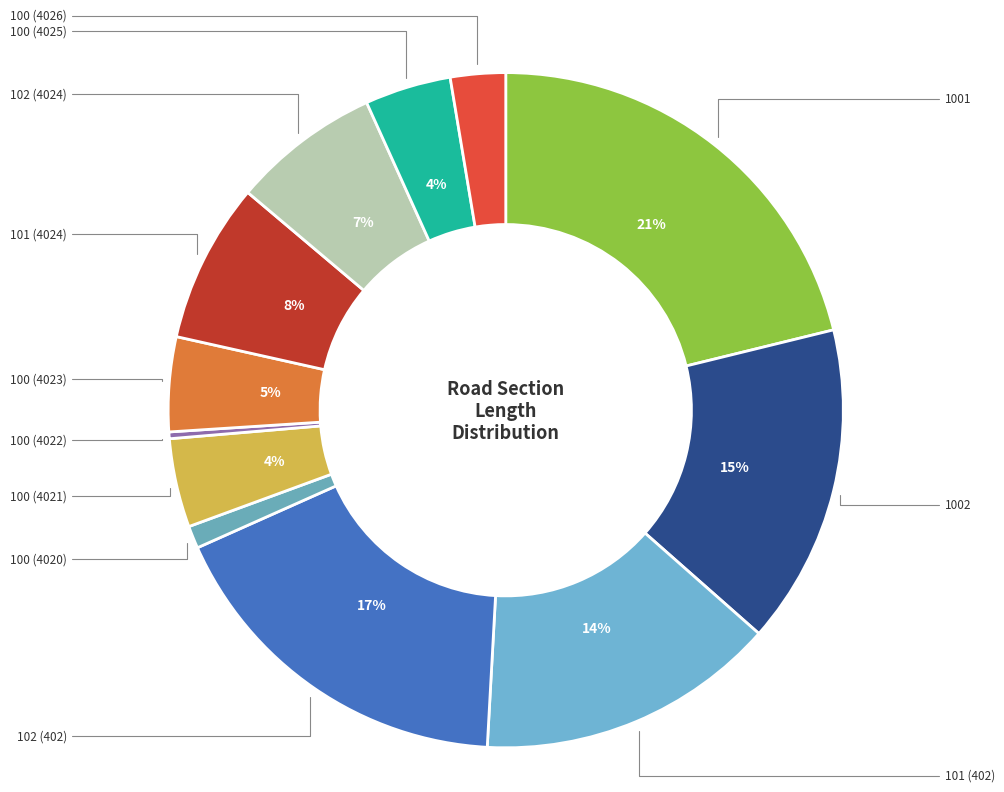

To the nearest percent, what is the difference between the largest and smallest slice percentages?

21%